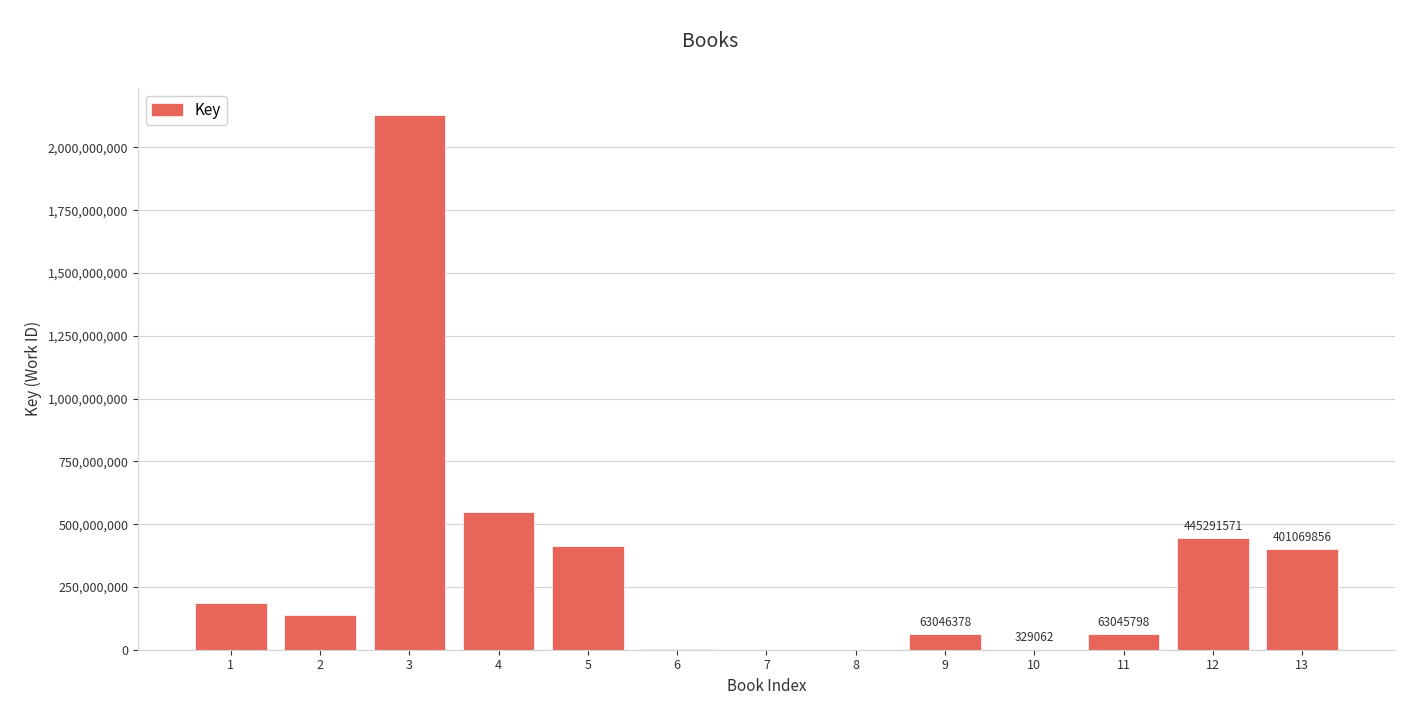

What is the sum of all values?

4393272635